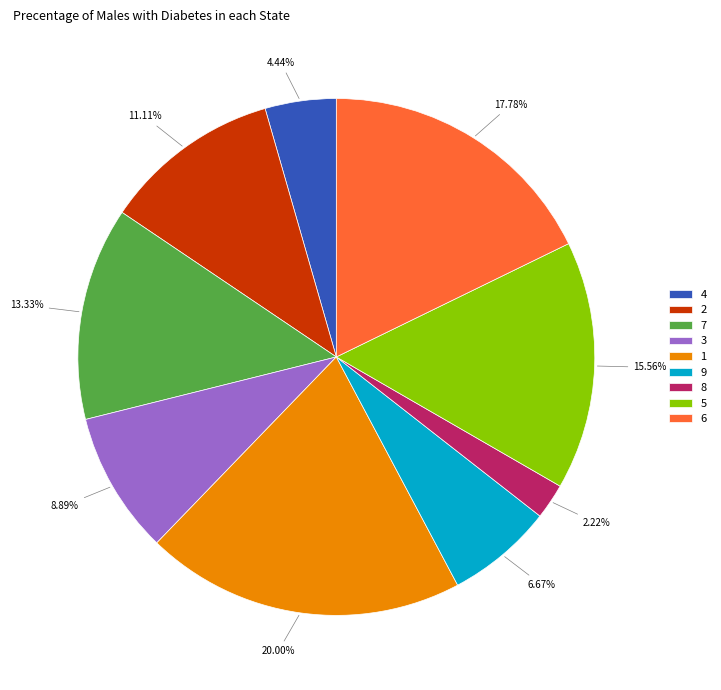

To the nearest percent, what portion does 8 represent?

2%